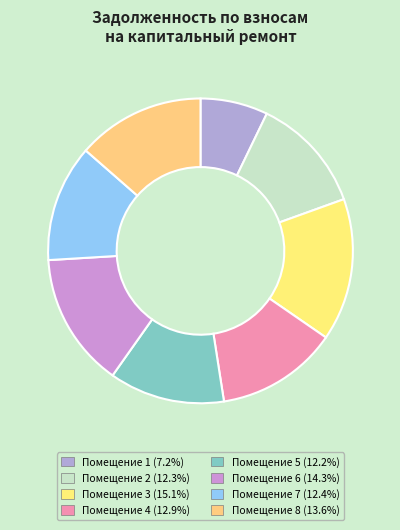

To the nearest percent, what is the average slice percentage?

12%